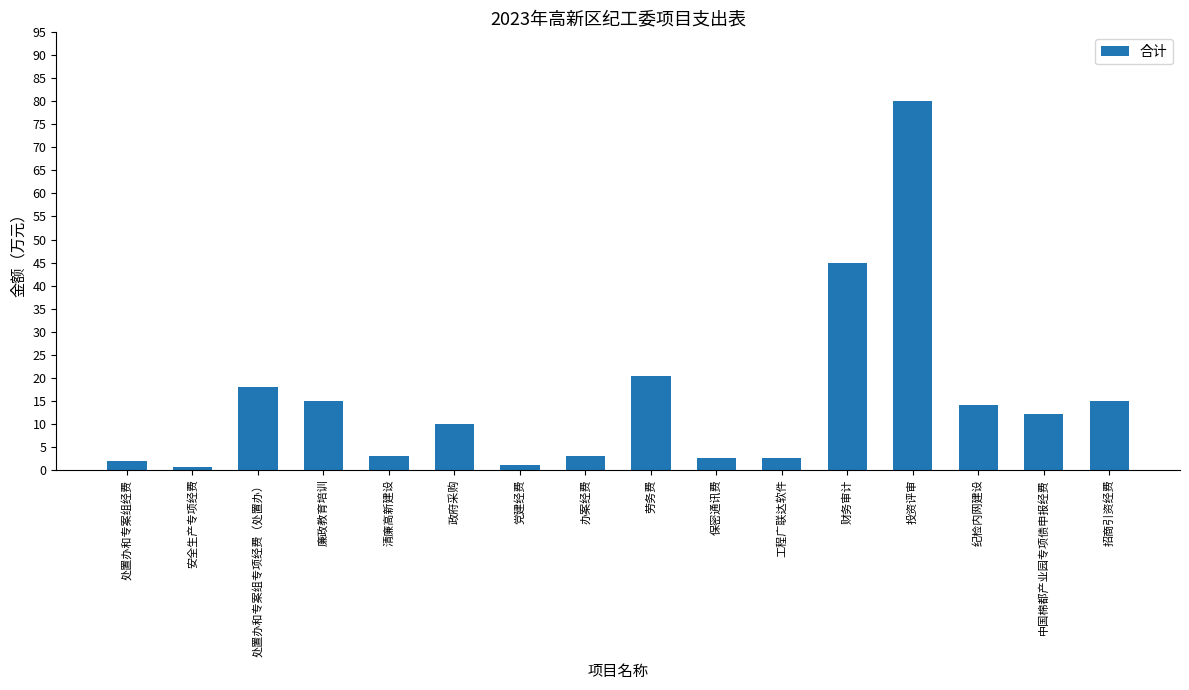

What is the value of the 12th bar from the left?

45.0